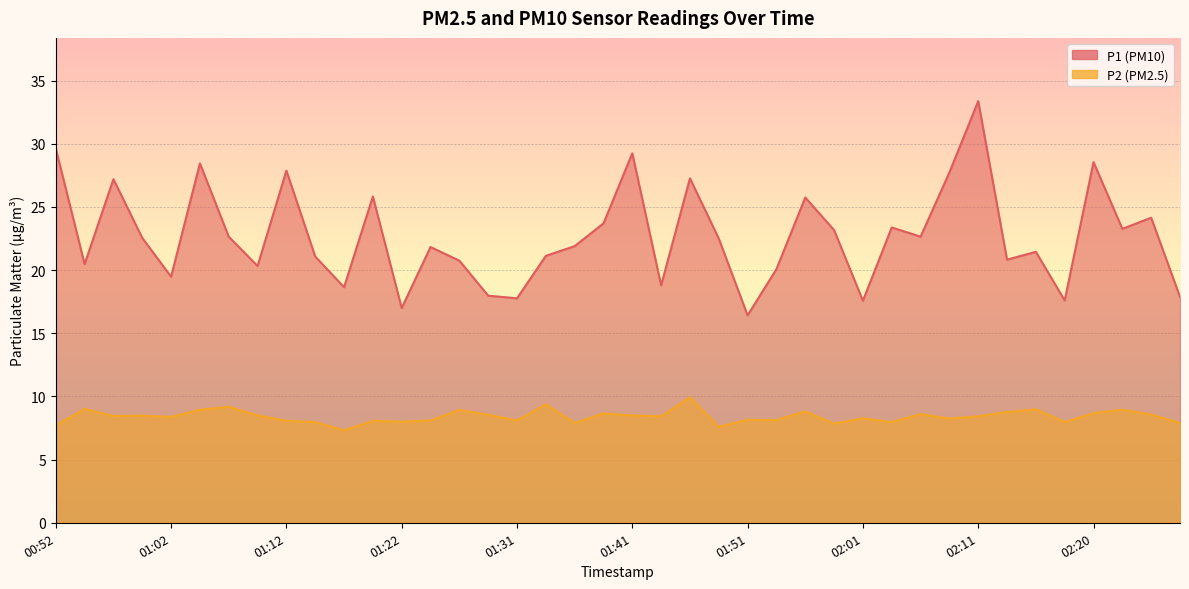

Reading right to left, what are all the values shown in this chart?

P1: 02:28=17.9	02:25=24.1	02:23=23.3	02:20=28.6	02:18=17.6	02:16=21.4	02:13=20.8	02:11=33.4	02:08=27.7	02:06=22.6	02:03=23.4	02:01=17.6	01:59=23.2	01:56=25.8	01:53=20.1	01:51=16.4	01:49=22.5	01:46=27.3	01:44=18.8	01:41=29.2	01:39=23.7	01:36=21.9	01:34=21.1	01:31=17.8	01:29=18.0	01:27=20.8	01:24=21.8	01:22=17.0	01:19=25.8	01:17=18.6	01:14=21.1	01:12=27.9	01:09=20.3	01:07=22.6	01:05=28.4	01:02=19.5	01:00=22.6	00:57=27.2	00:55=20.5	00:52=29.6
P2: 02:28=7.9	02:25=8.6	02:23=8.9	02:20=8.7	02:18=8.0	02:16=9.0	02:13=8.8	02:11=8.4	02:08=8.2	02:06=8.6	02:03=8.0	02:01=8.3	01:59=7.8	01:56=8.8	01:53=8.1	01:51=8.2	01:49=7.6	01:46=9.9	01:44=8.4	01:41=8.5	01:39=8.7	01:36=7.9	01:34=9.4	01:31=8.1	01:29=8.6	01:27=8.9	01:24=8.1	01:22=8.0	01:19=8.1	01:17=7.3	01:14=8.0	01:12=8.1	01:09=8.5	01:07=9.2	01:05=8.9	01:02=8.4	01:00=8.5	00:57=8.4	00:55=9.0	00:52=7.7